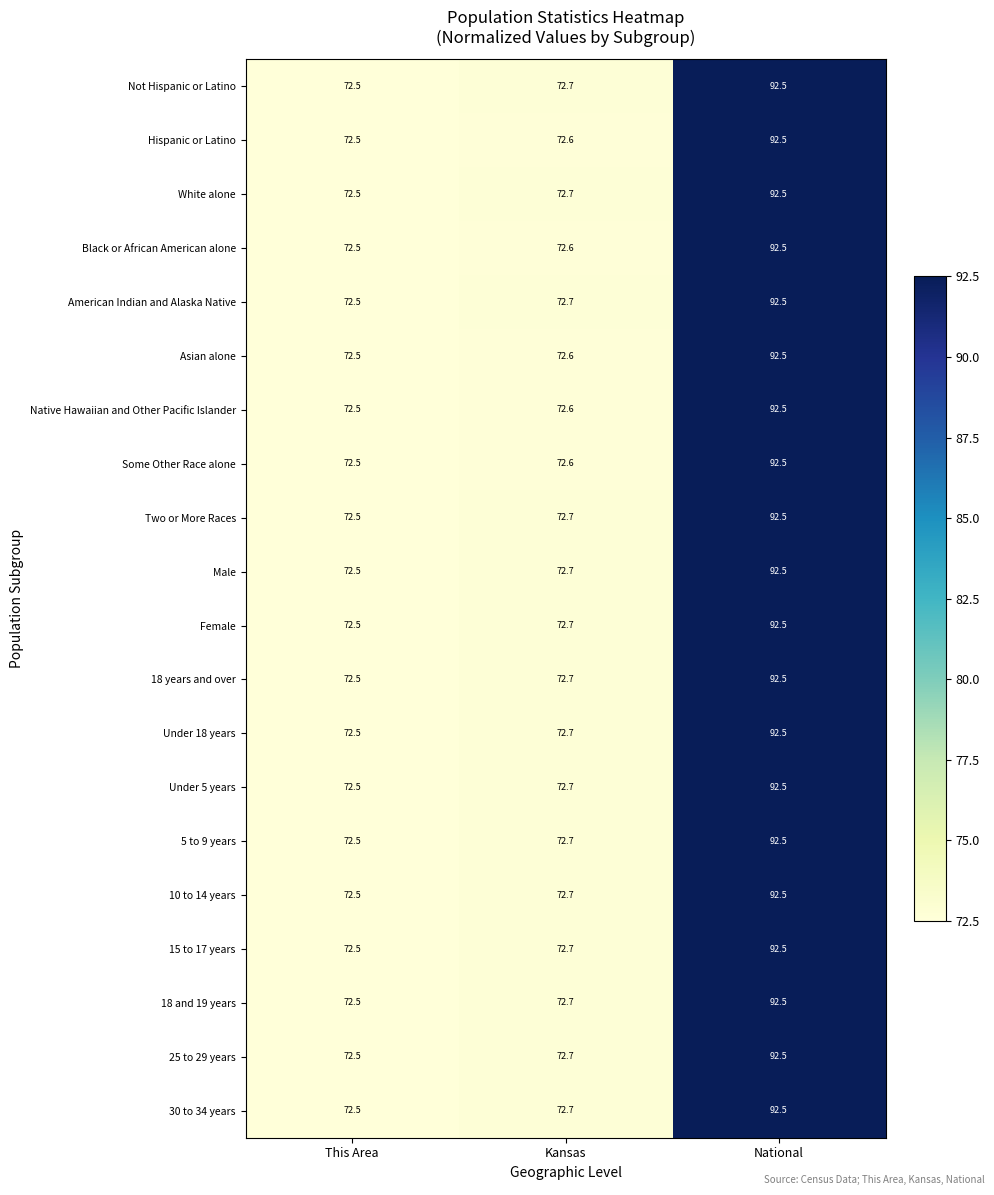

Rank the categories by 30 to 34 years value from highest to lowest.

National, Kansas, This Area